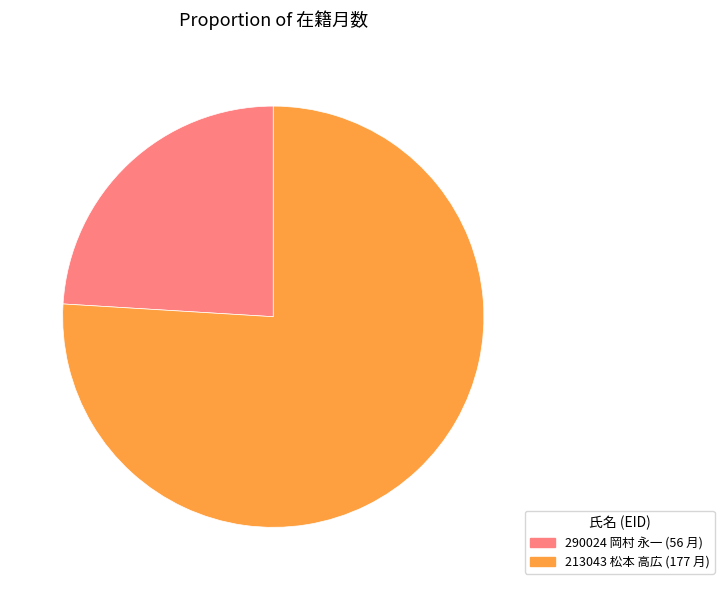

True or false: 290024 岡村 永一 accounts for 24% of the total.

True